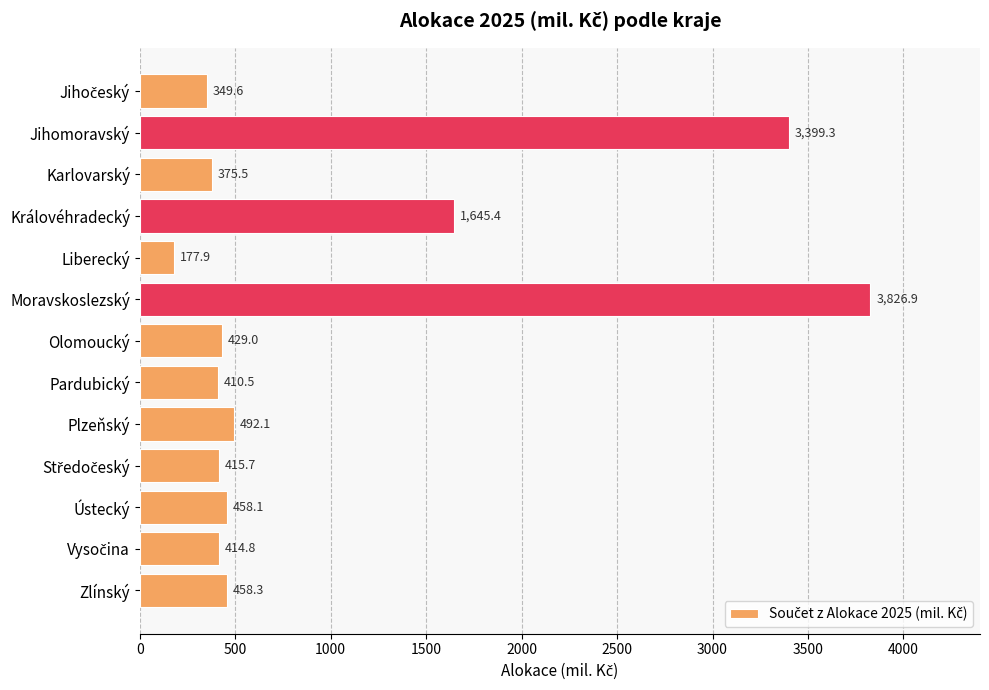

Where is the data nearest to the value 2002?

Královéhradecký